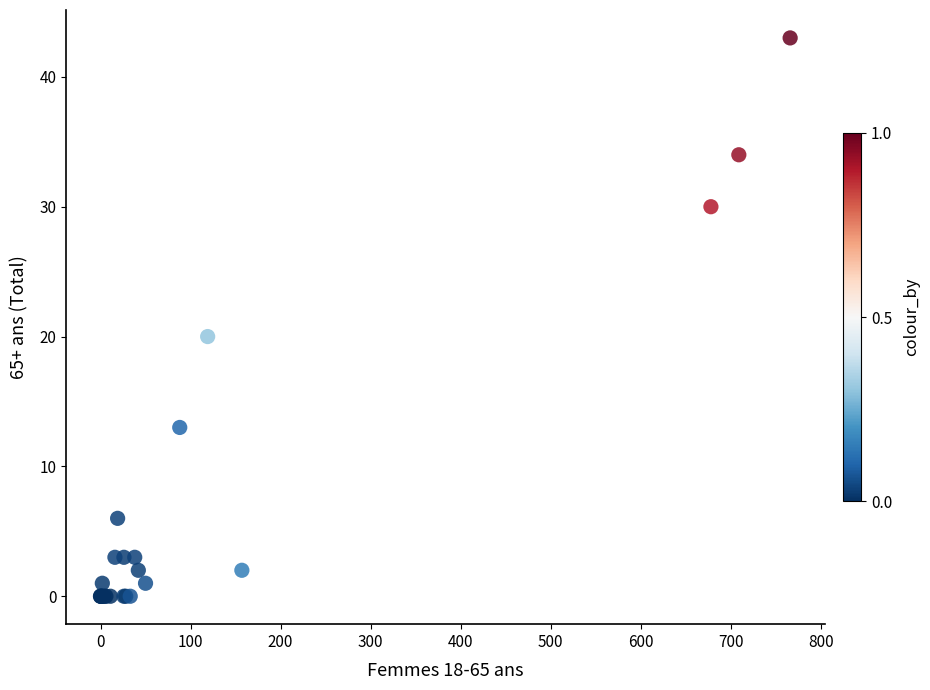

What Y value in the scatter plot is closest to 21?

20